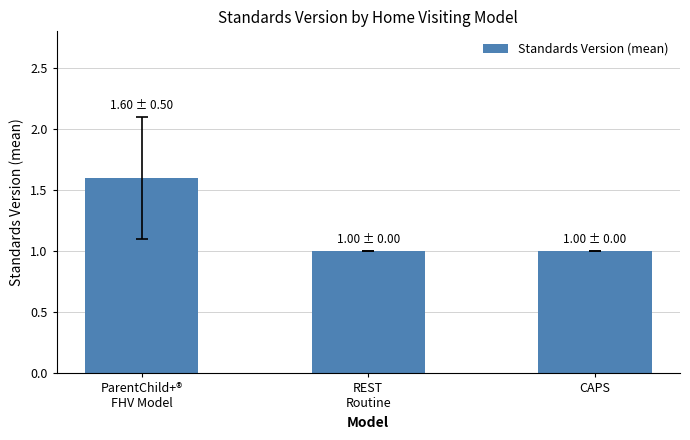

Between REST
Routine and ParentChild+®
FHV Model, which is larger?

ParentChild+®
FHV Model